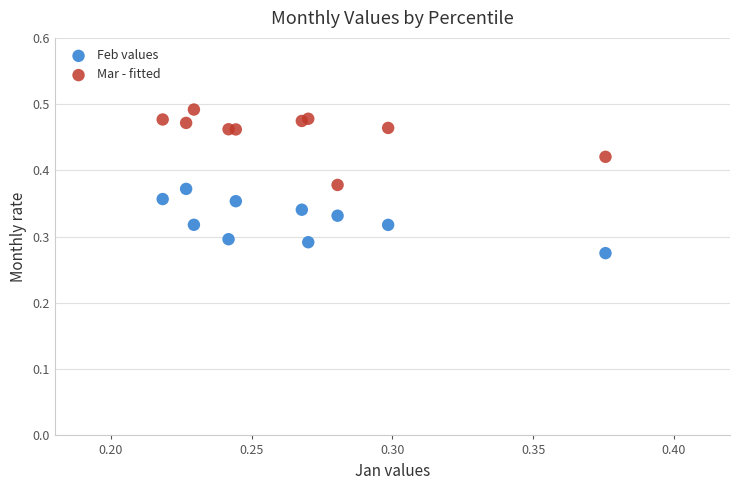

Which series contains the lowest Y value?

Feb values